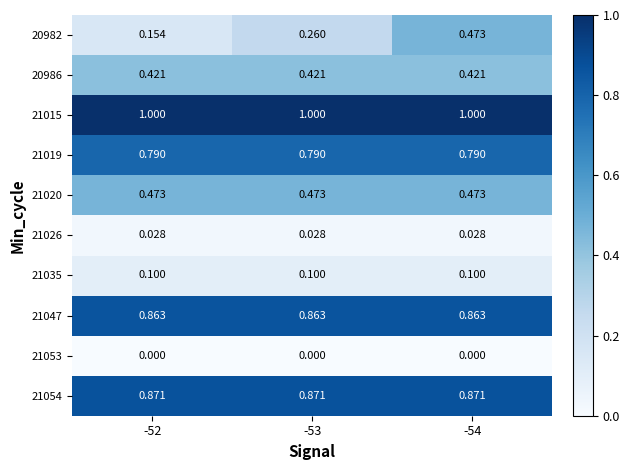

Which series has the widest spread of values?

20982